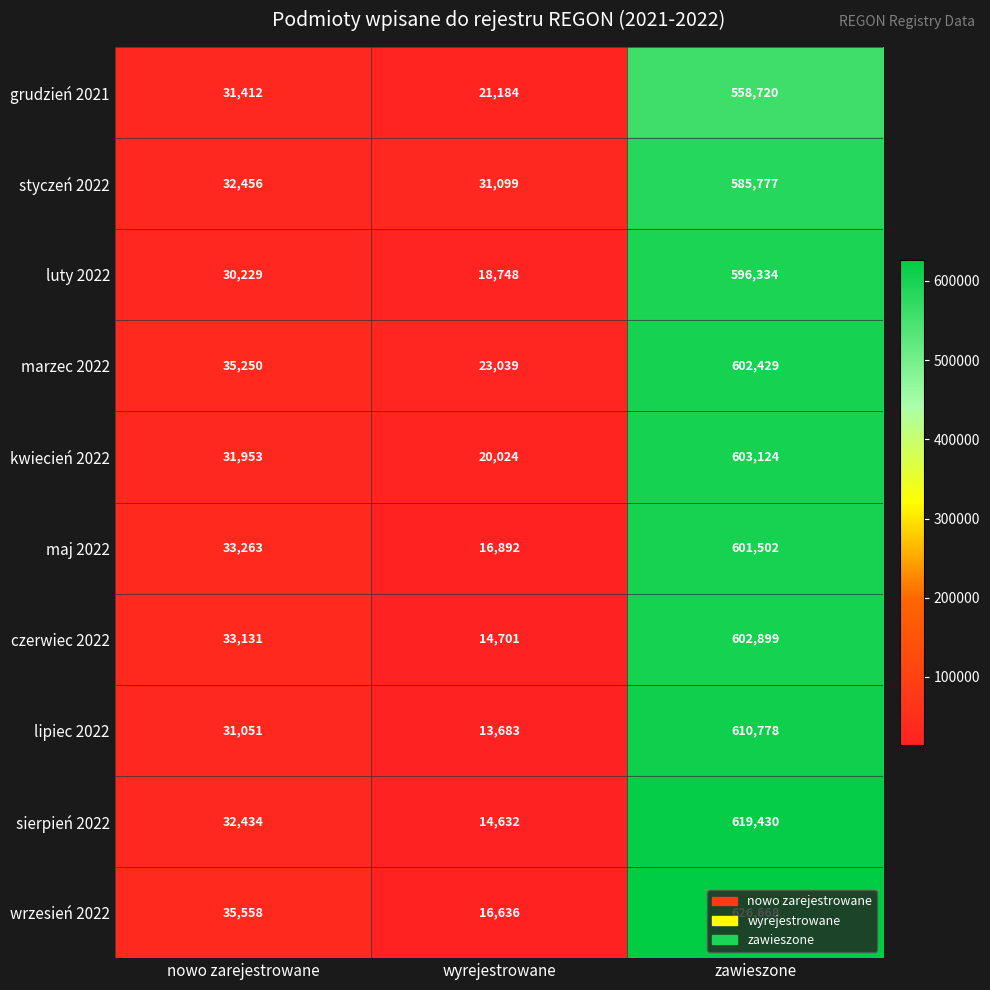

At which label does lipiec 2022 reach its minimum?

wyrejestrowane